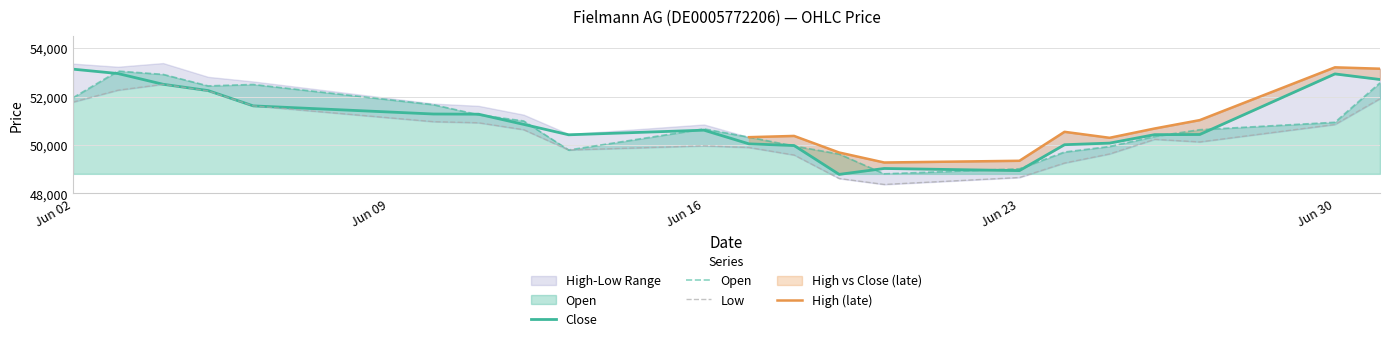

What is the minimum value for Close?

48786